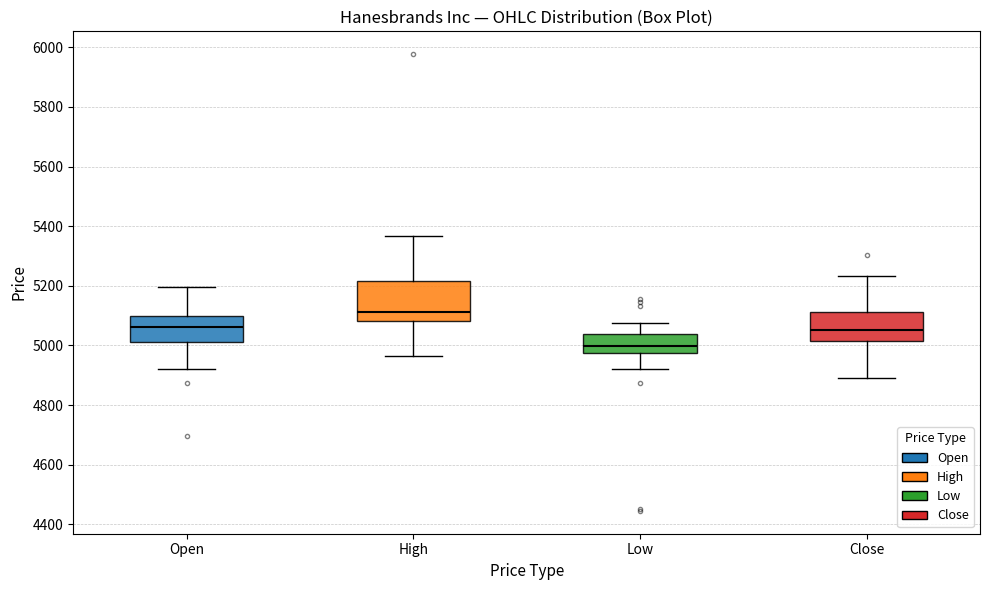

Reading left to right, read every box against the y-axis: the position of its median line, the range the box covers, and the ends of its whiskers. The values are not printed on the chart, so give them approximately, as read against the axis.

Open: median 5060, box 5020 to 5100, whiskers 4920 to 5200
High: median 5120, box 5080 to 5220, whiskers 4960 to 5360
Low: median 5000, box 4980 to 5040, whiskers 4920 to 5080
Close: median 5060, box 5020 to 5120, whiskers 4900 to 5240